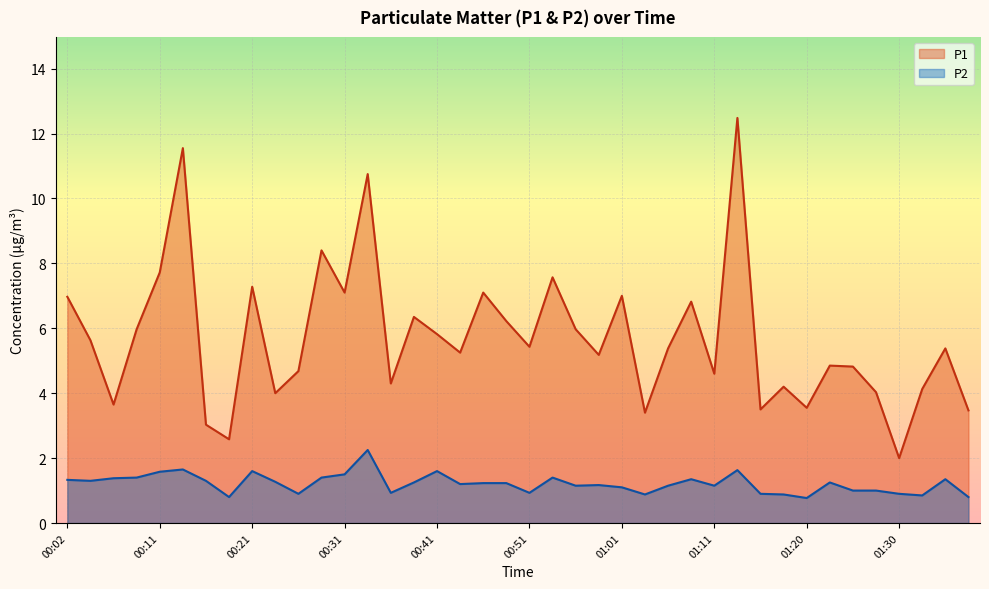

What value does the P1 series have at 00:43?

5.2